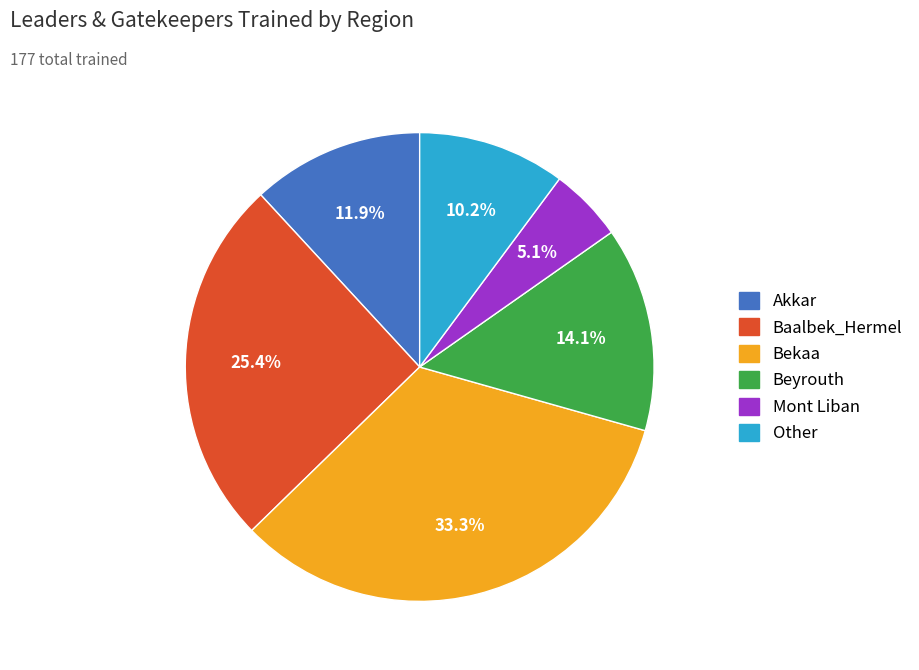

How much of the chart is everything except Bekaa?

66.7%